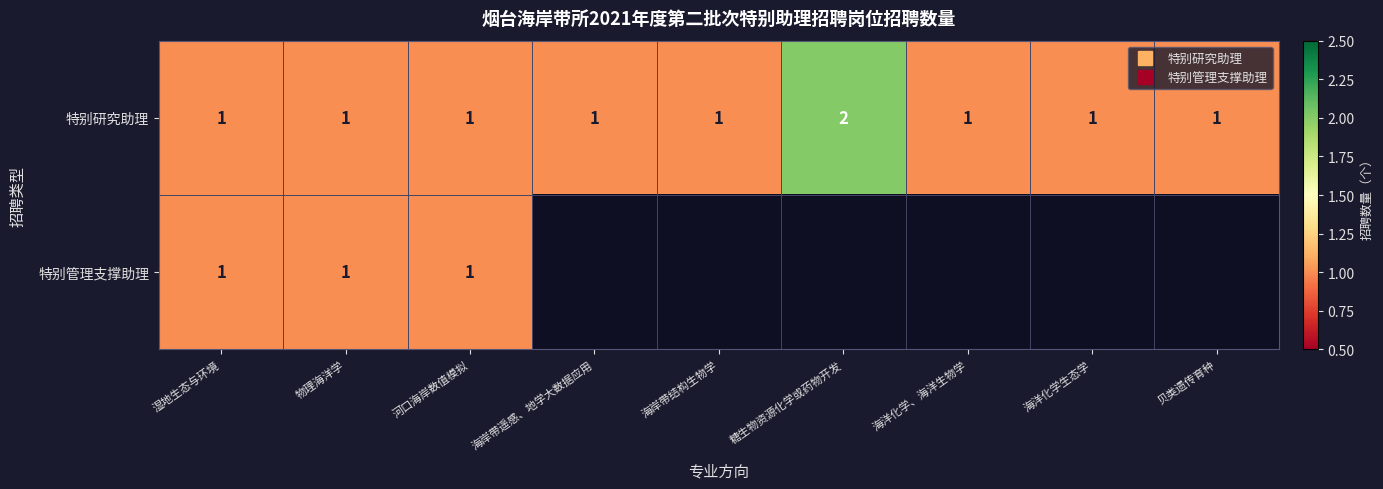

What is the smallest value displayed?

1.0